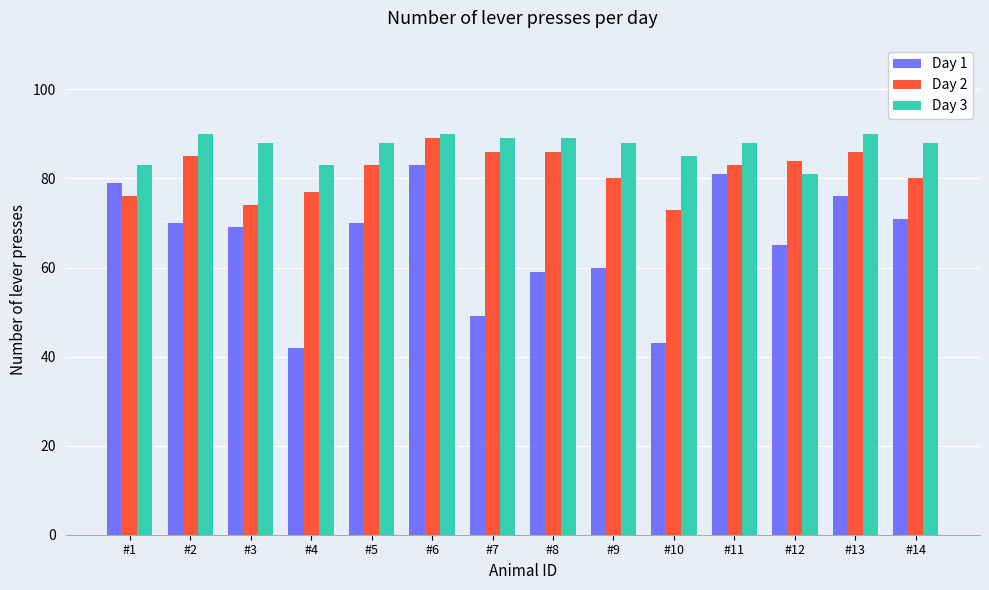

At which label is Day 3 closest to 85?

#10